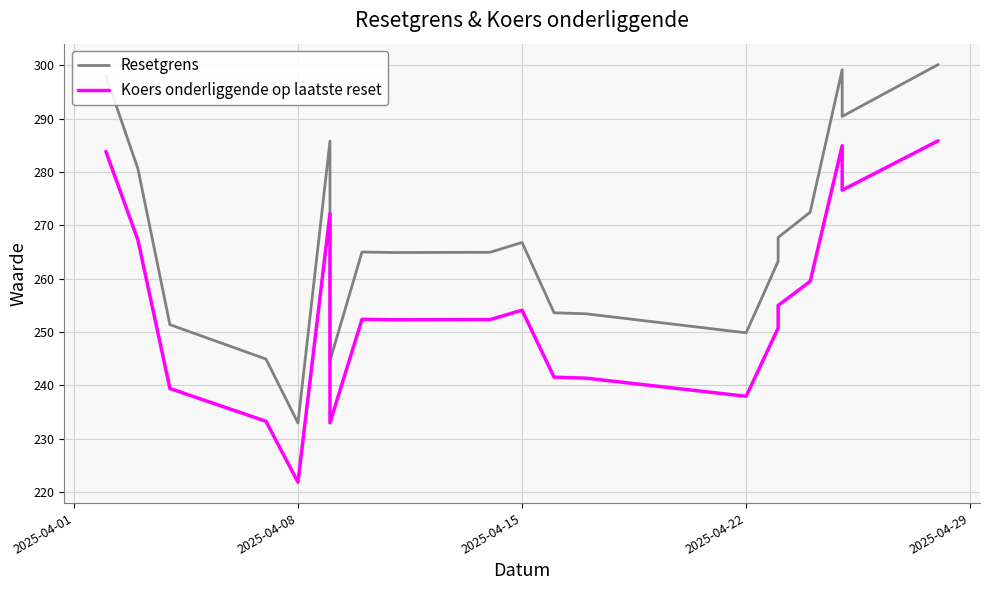

How many lines are shown in the chart?

2